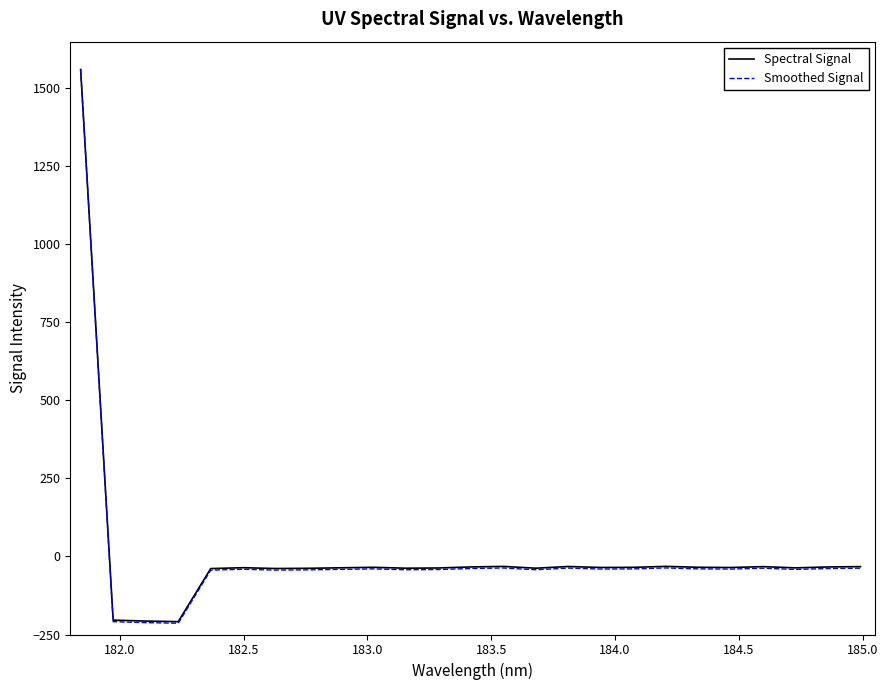

Which series has the largest range (max minus min)?

Smoothed Signal